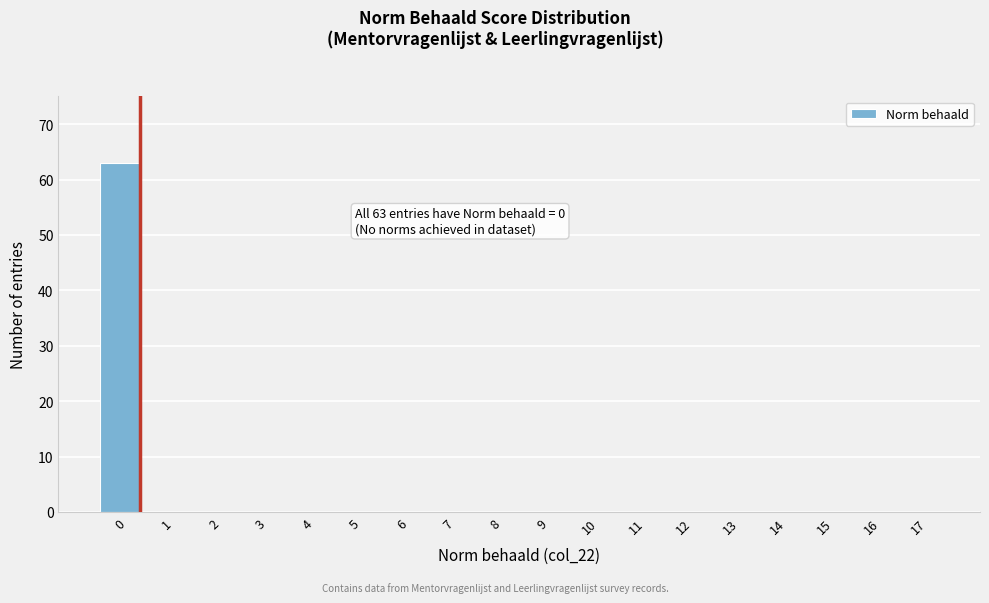

Reading left to right, transcribe all the data shown in this chart.

0=63	1=0	2=0	3=0	4=0	5=0	6=0	7=0	8=0	9=0	10=0	11=0	12=0	13=0	14=0	15=0	16=0	17=0